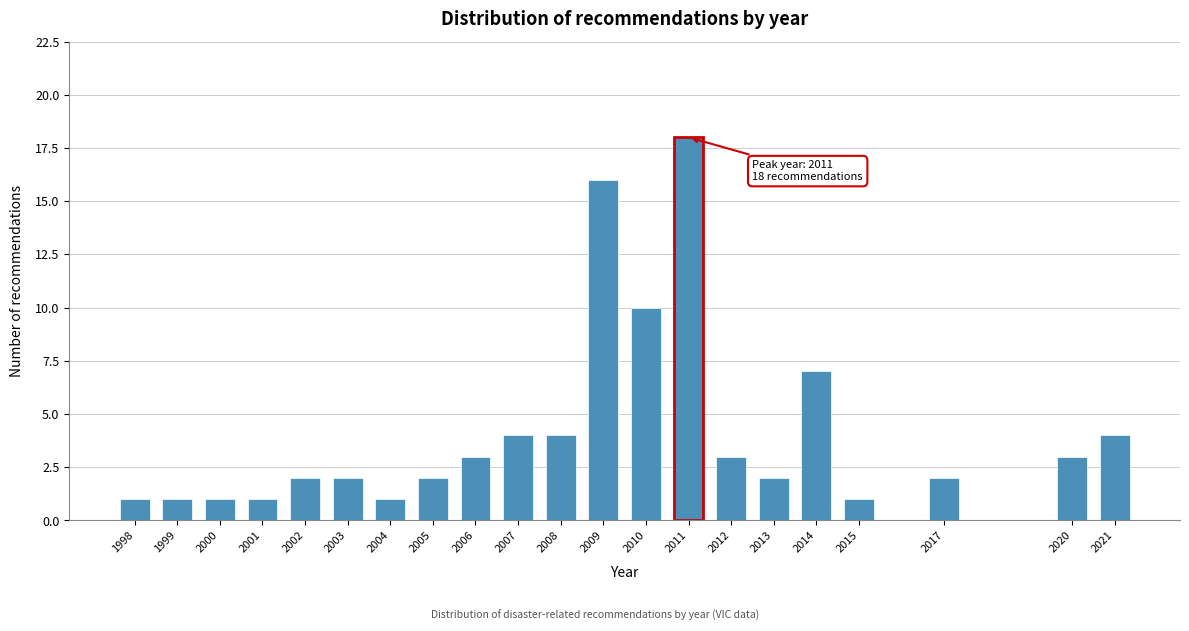

Reading left to right, extract all data points from this chart.

1998=1	1999=1	2000=1	2001=1	2002=2	2003=2	2004=1	2005=2	2006=3	2007=4	2008=4	2009=16	2010=10	2011=18	2012=3	2013=2	2014=7	2015=1	2017=2	2020=3	2021=4